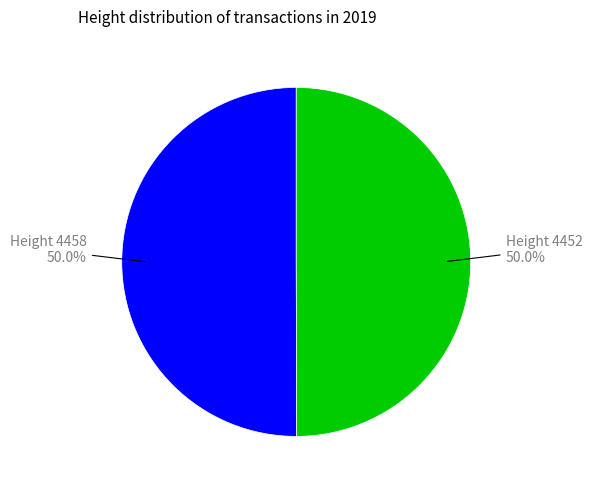

Combined, do Height 4458 and Height 4452 account for over 50%?

Yes